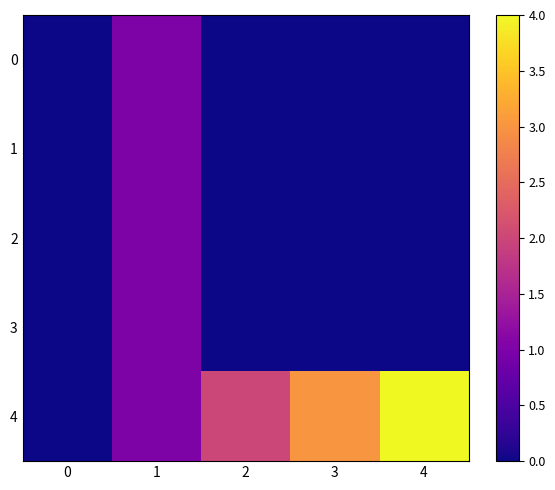

How many distinct data groups are displayed?

5